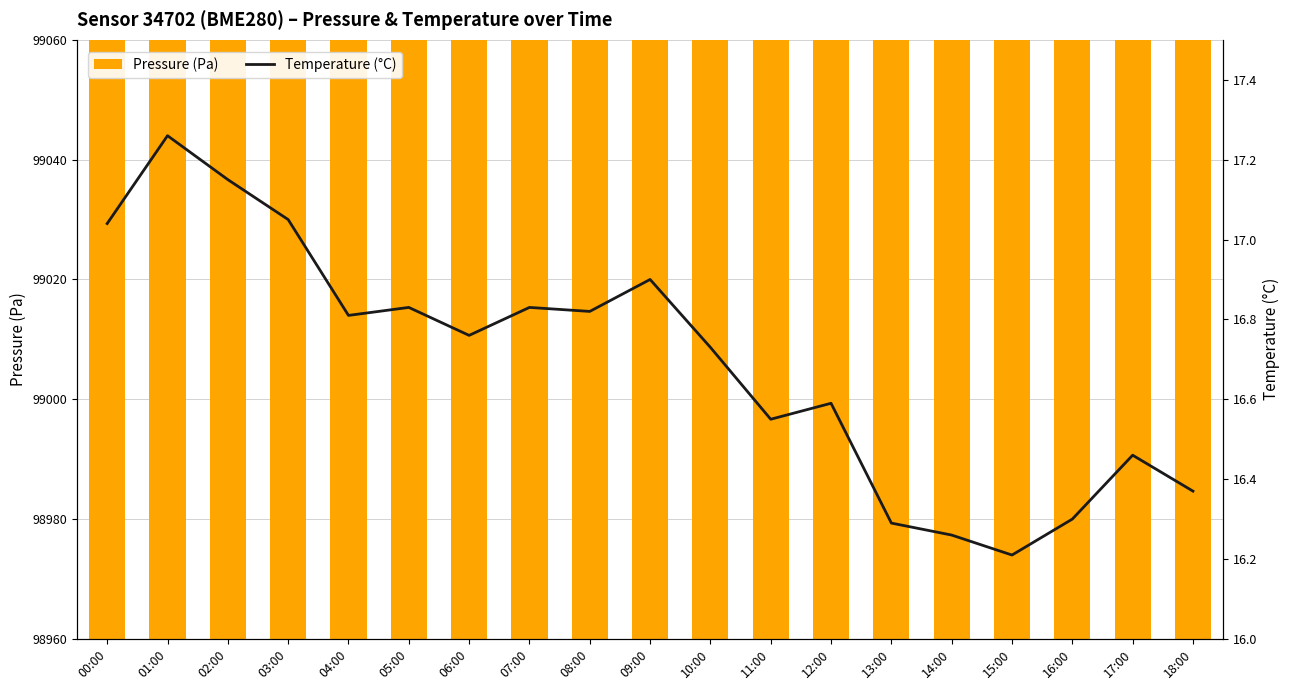

Is it true that Temperature (°C) equals 5.9 at 00:00?

False